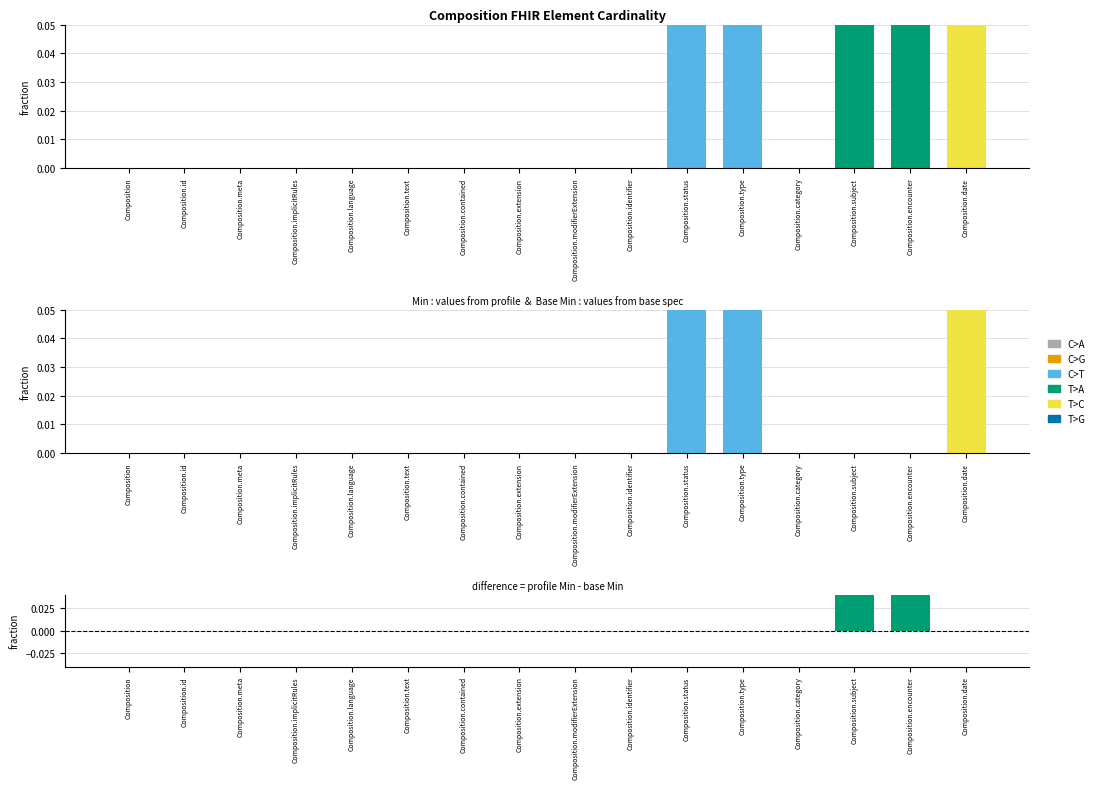

How many T>C values are between 0 and 1?

16